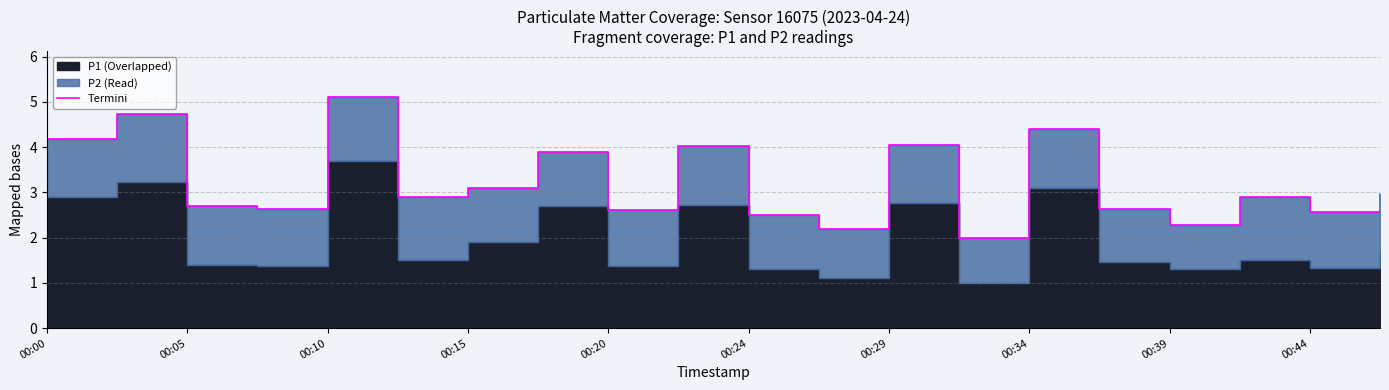

The chart shows a value of 2.2 at 11. True or false?

True